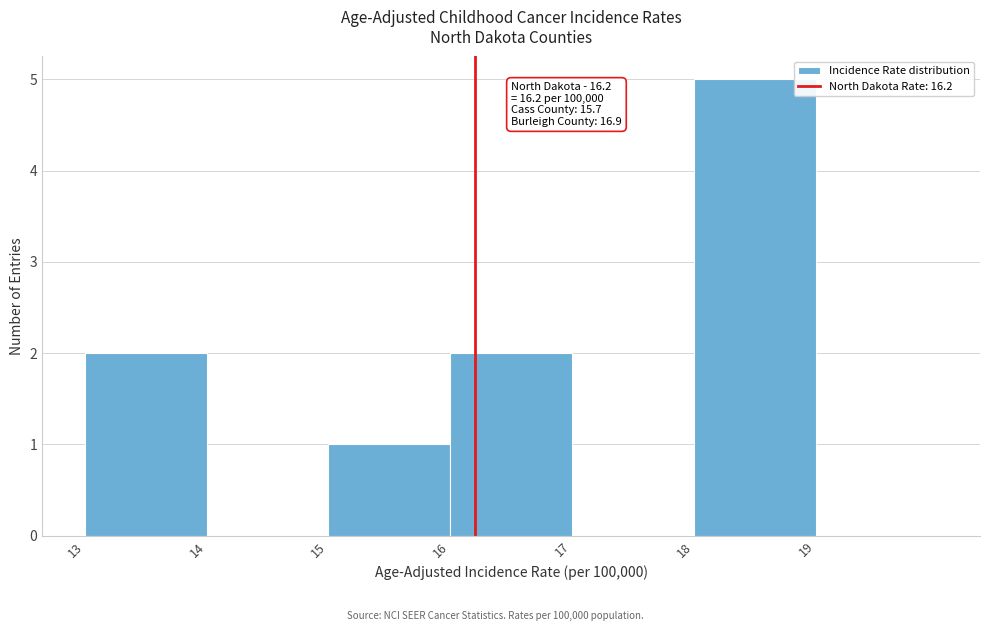

Over which range of the x-axis is the bar tallest?

18 to 19